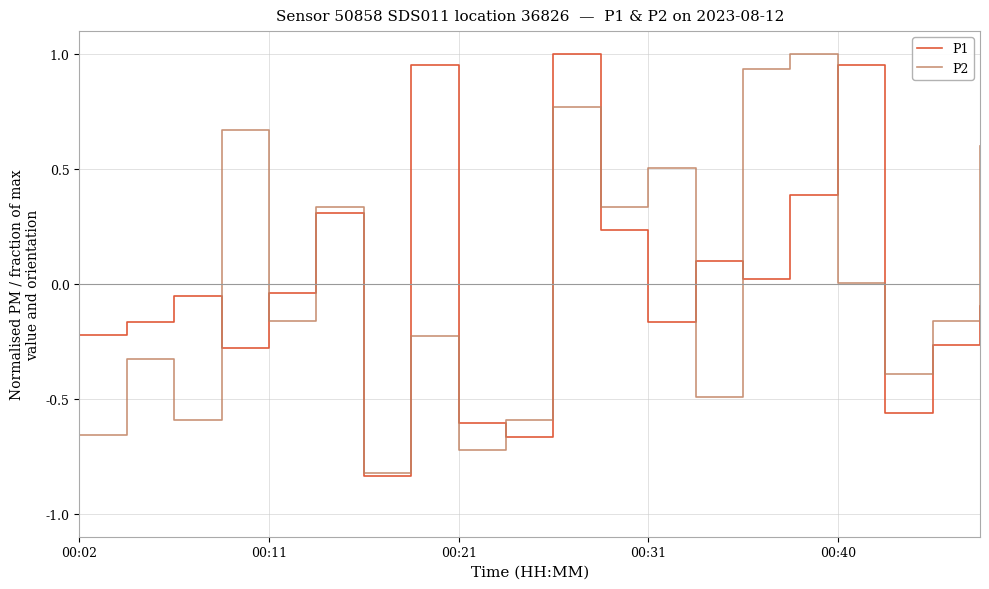

What are all the series names shown in the legend?

P1, P2